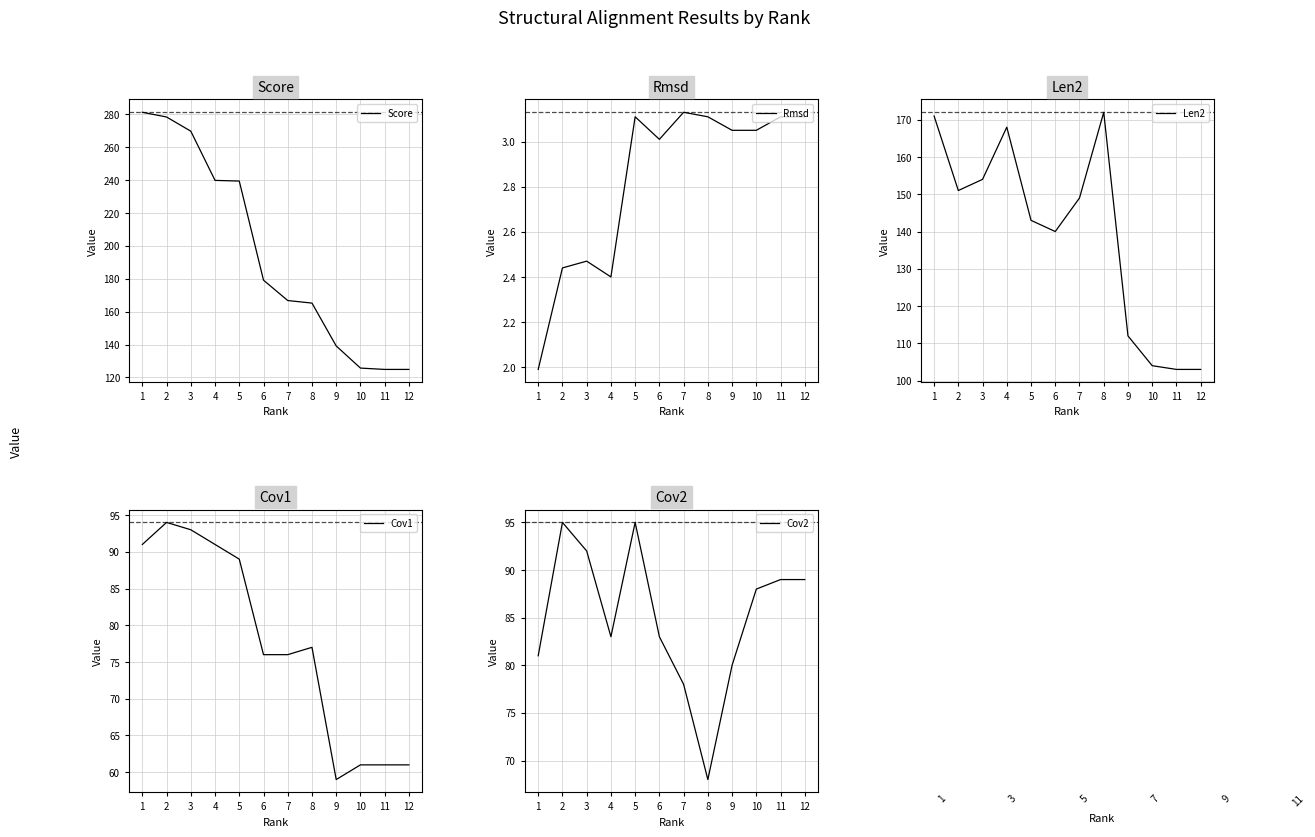

True or false: Score has a value of 25.2 at 12.

False